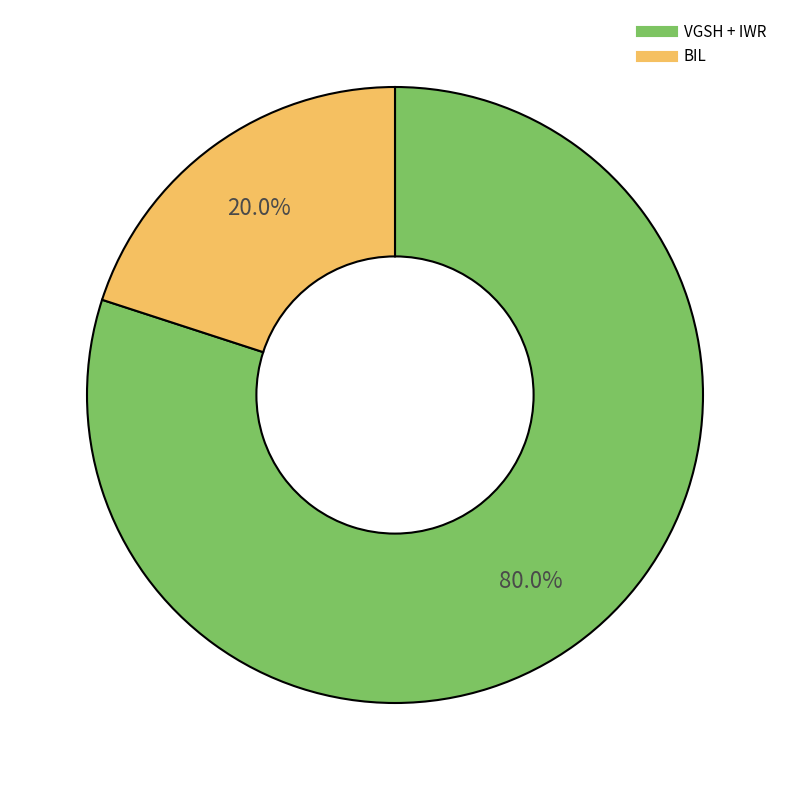

Is there any slice that represents more than half of the pie?

Yes